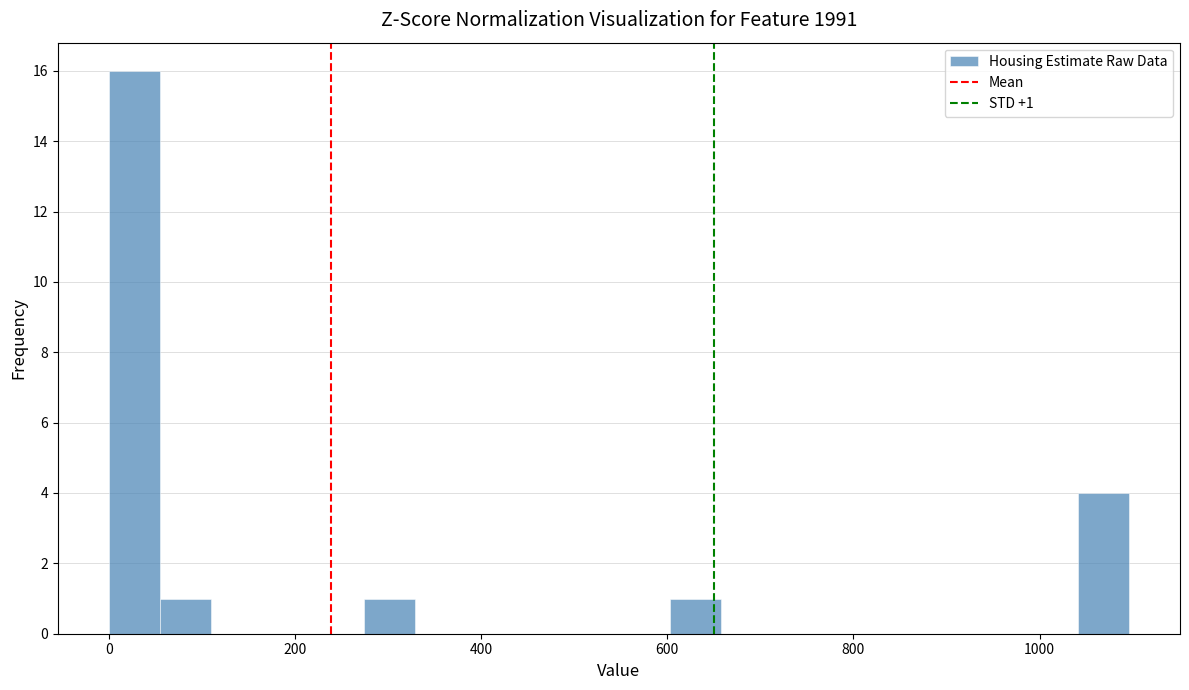

Read against the x-axis, roughly where is the centre of the tallest bar?

20